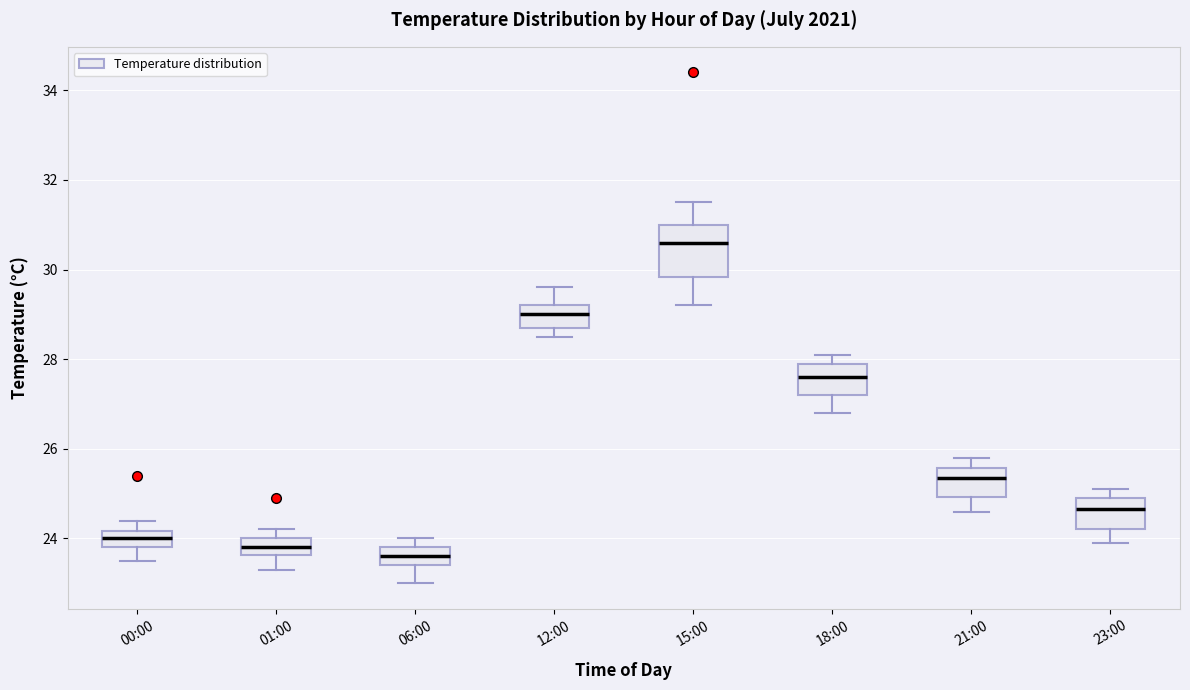

Reading left to right, read every box against the y-axis: the position of its median line, the range the box covers, and the ends of its whiskers. The values are not printed on the chart, so give them approximately, as read against the axis.

00:00: median 24.0, box 23.8 to 24.2, whiskers 23.6 to 24.4
01:00: median 23.8, box 23.6 to 24.0, whiskers 23.4 to 24.2
06:00: median 23.6, box 23.4 to 23.8, whiskers 23.0 to 24.0
12:00: median 29.0, box 28.8 to 29.2, whiskers 28.6 to 29.6
15:00: median 30.6, box 29.8 to 31.0, whiskers 29.2 to 31.6
18:00: median 27.6, box 27.2 to 28.0, whiskers 26.8 to 28.2
21:00: median 25.4, box 25.0 to 25.6, whiskers 24.6 to 25.8
23:00: median 24.6, box 24.2 to 25.0, whiskers 24.0 to 25.2